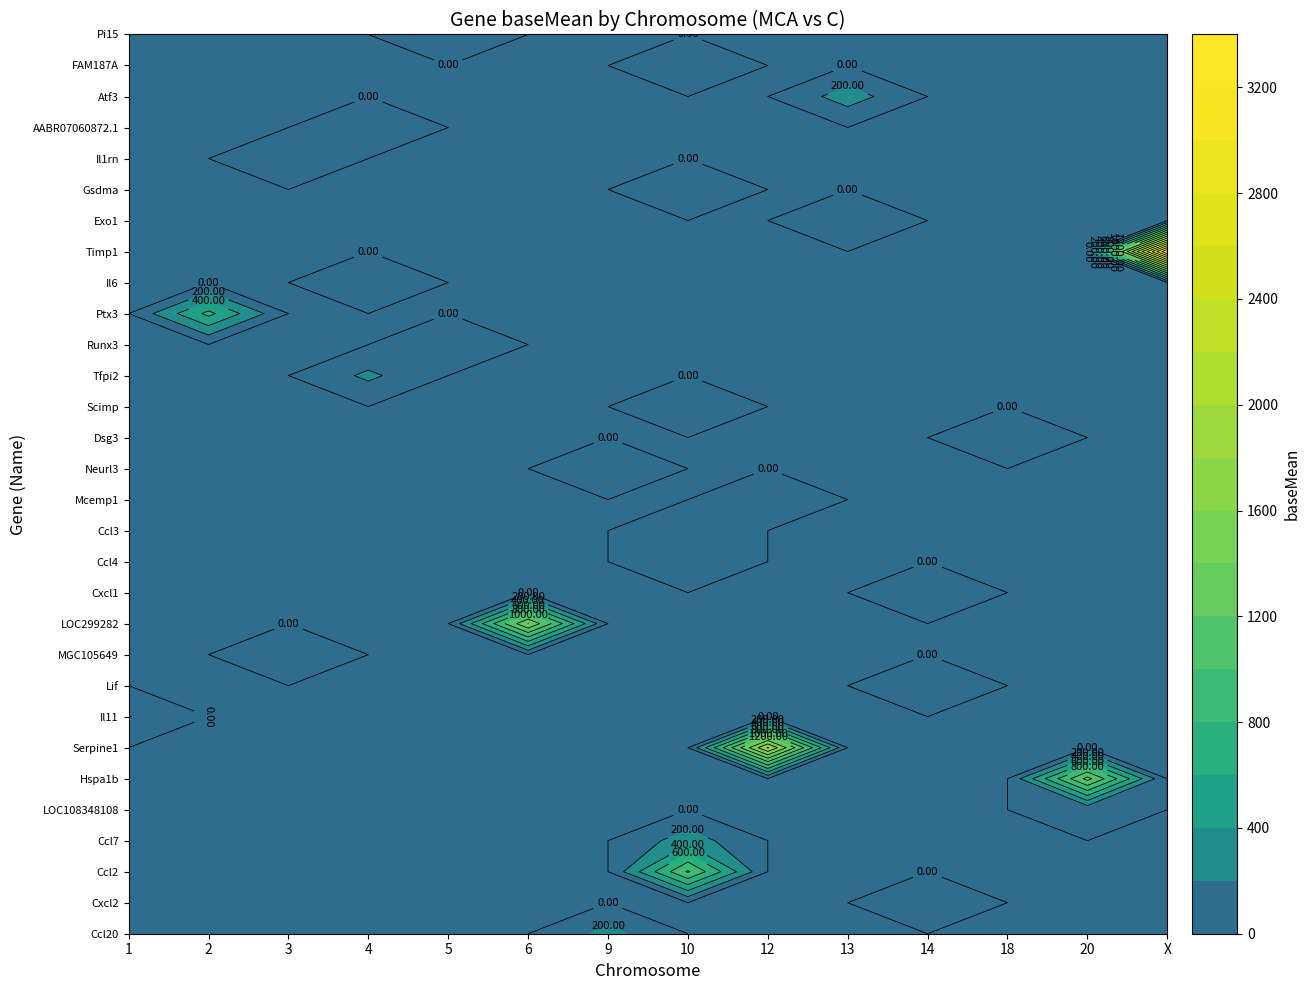

At which category is the sum across all series the highest?

X